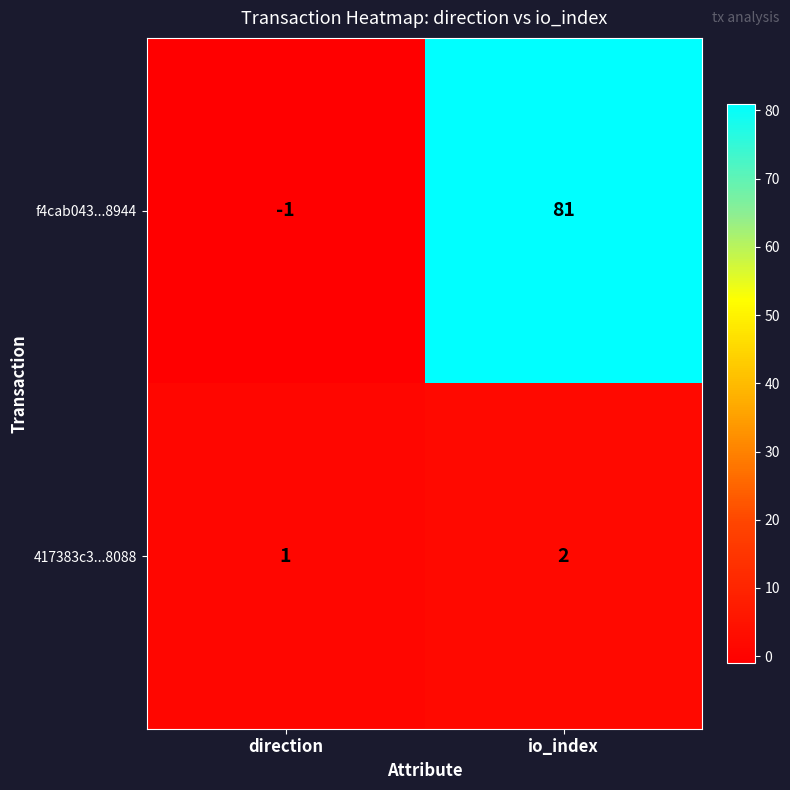

Reading right to left, what are all the values shown in this chart?

f4cab043...8944: io_index=81	direction=-1
417383c3...8088: io_index=2	direction=1